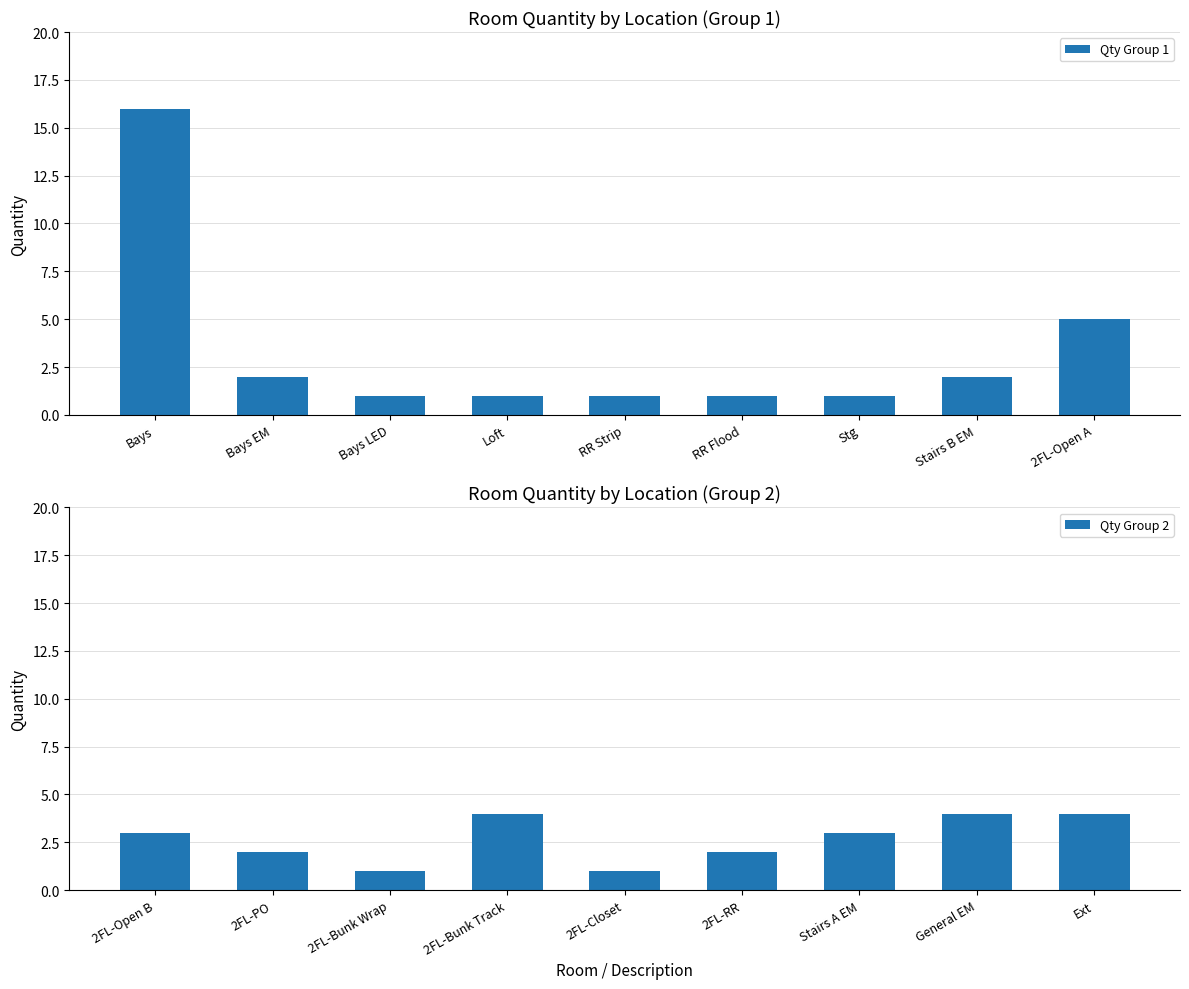

The Qty Group 2 series shows 3 at 2FL-Open B. True or false?

True